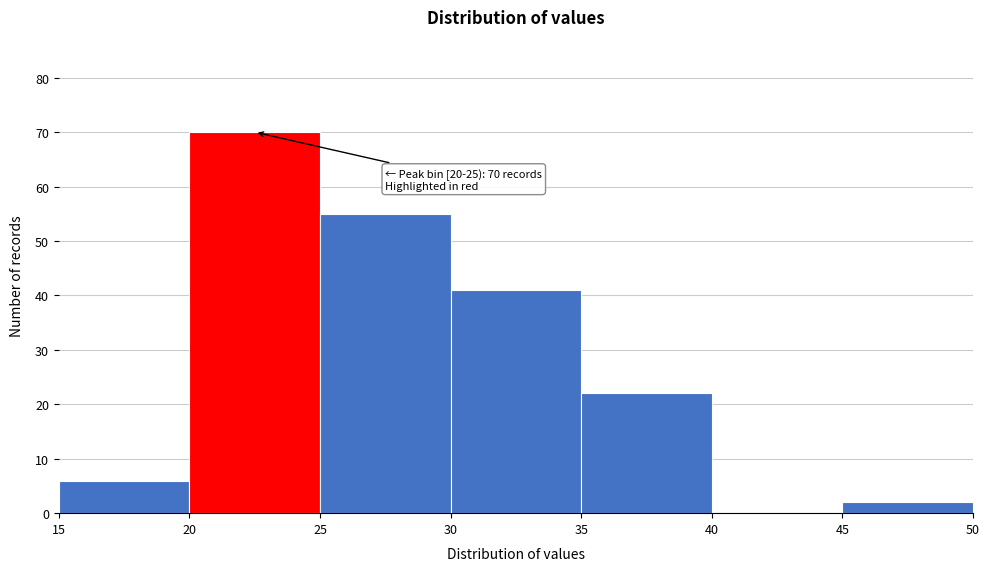

Which range on the x-axis has the tallest bar?

20 to 25